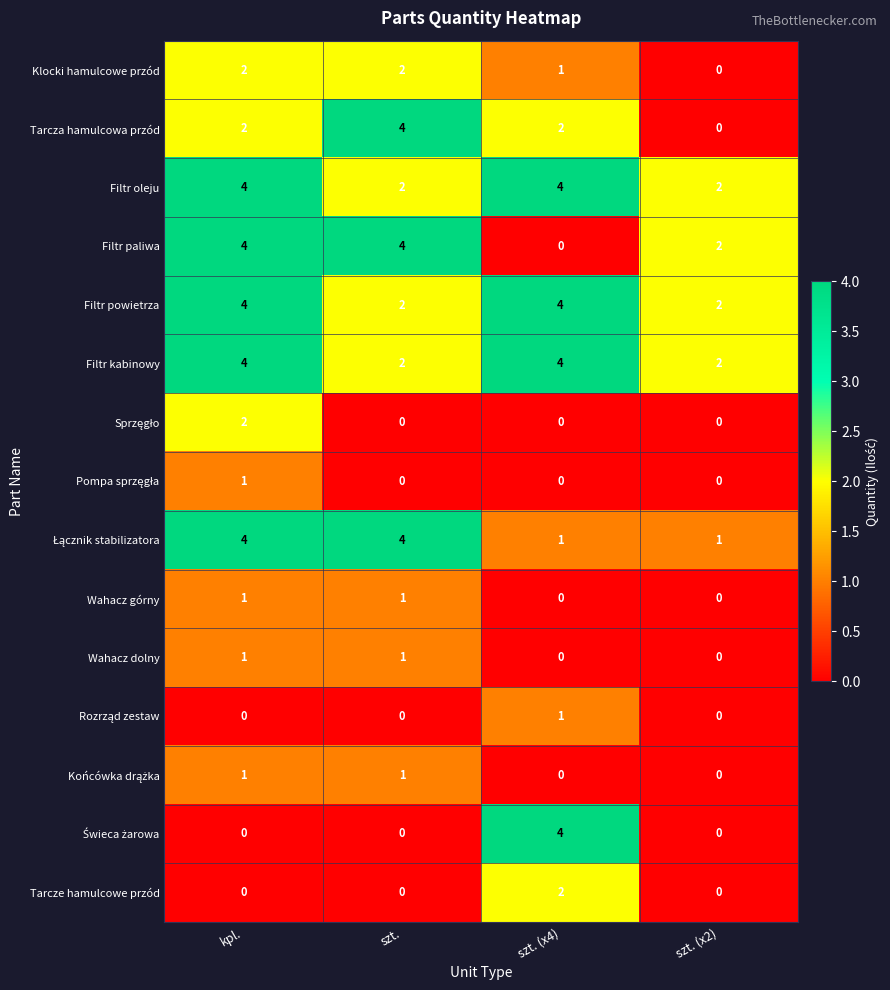

What is the sum of the Filtr oleju values at szt. (x2) and szt. (x4)?

6